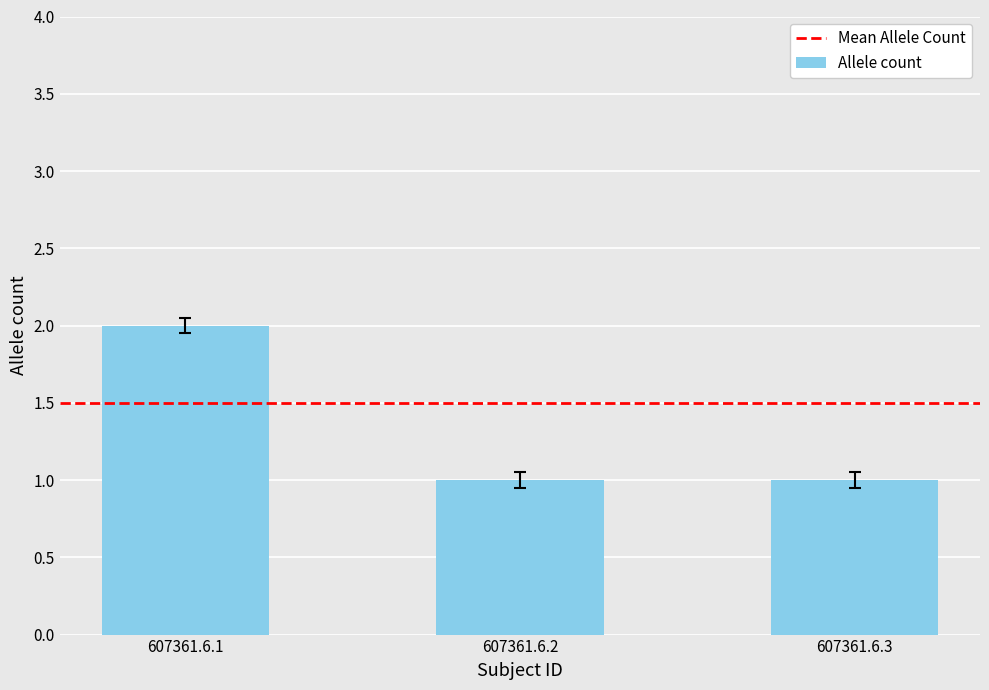

What is the minimum value shown in the chart?

1